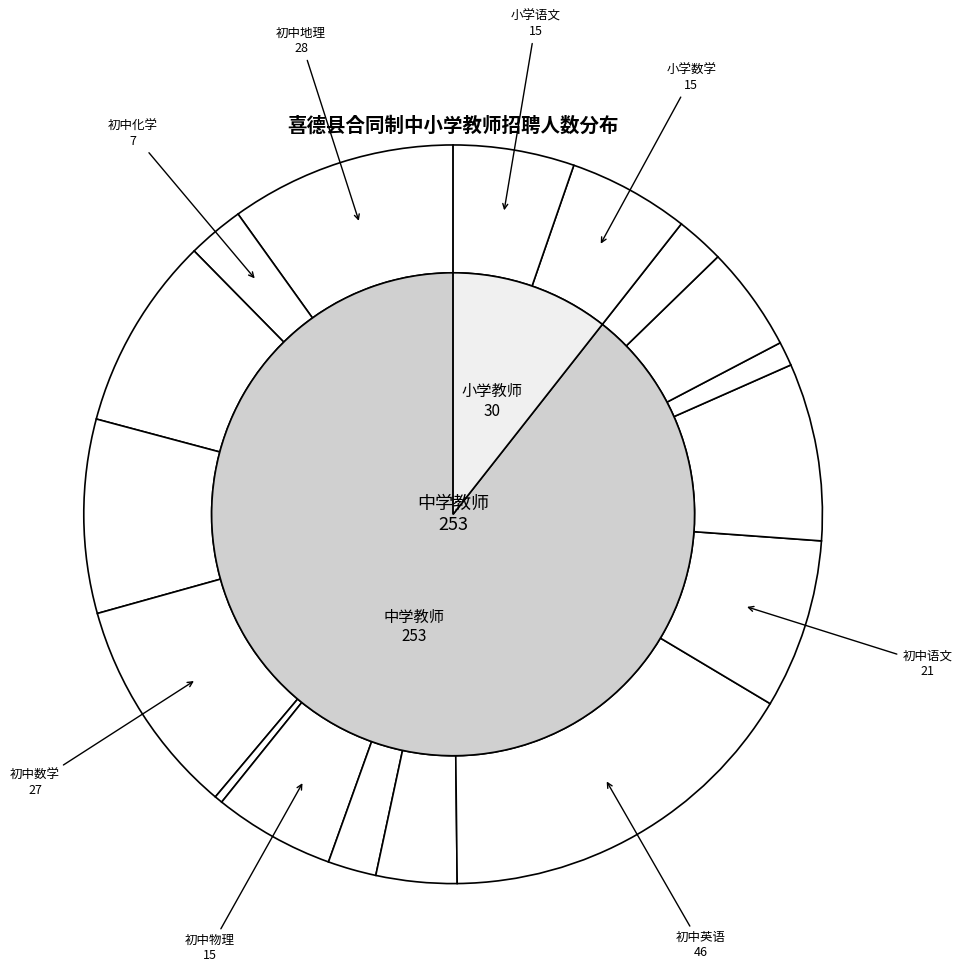

Combined, what portion of the pie is 初中彝文 and 初中物理?

8.8%